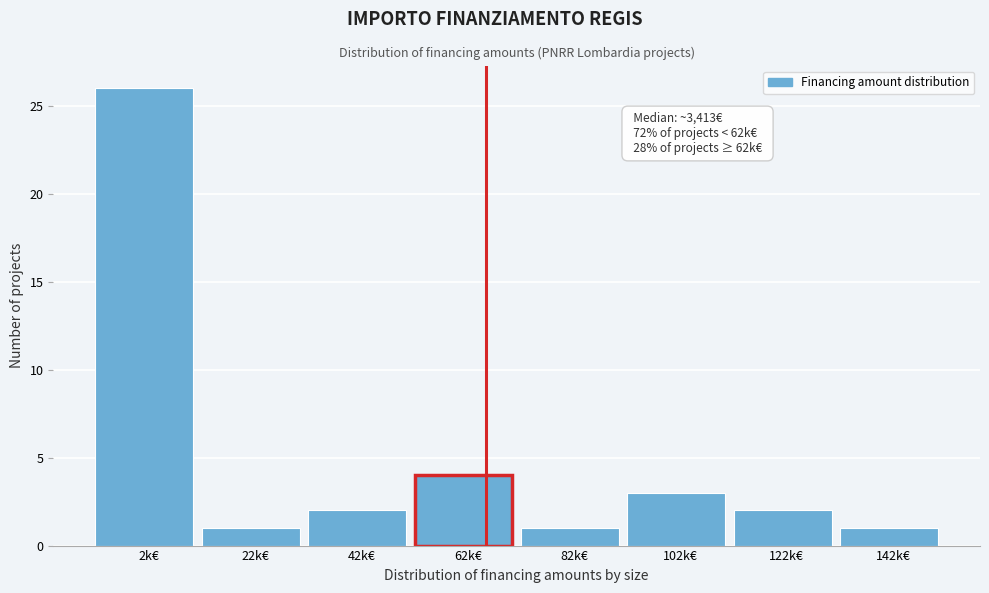

Reading left to right, list all the values displayed in this chart.

26	1	2	4	1	3	2	1